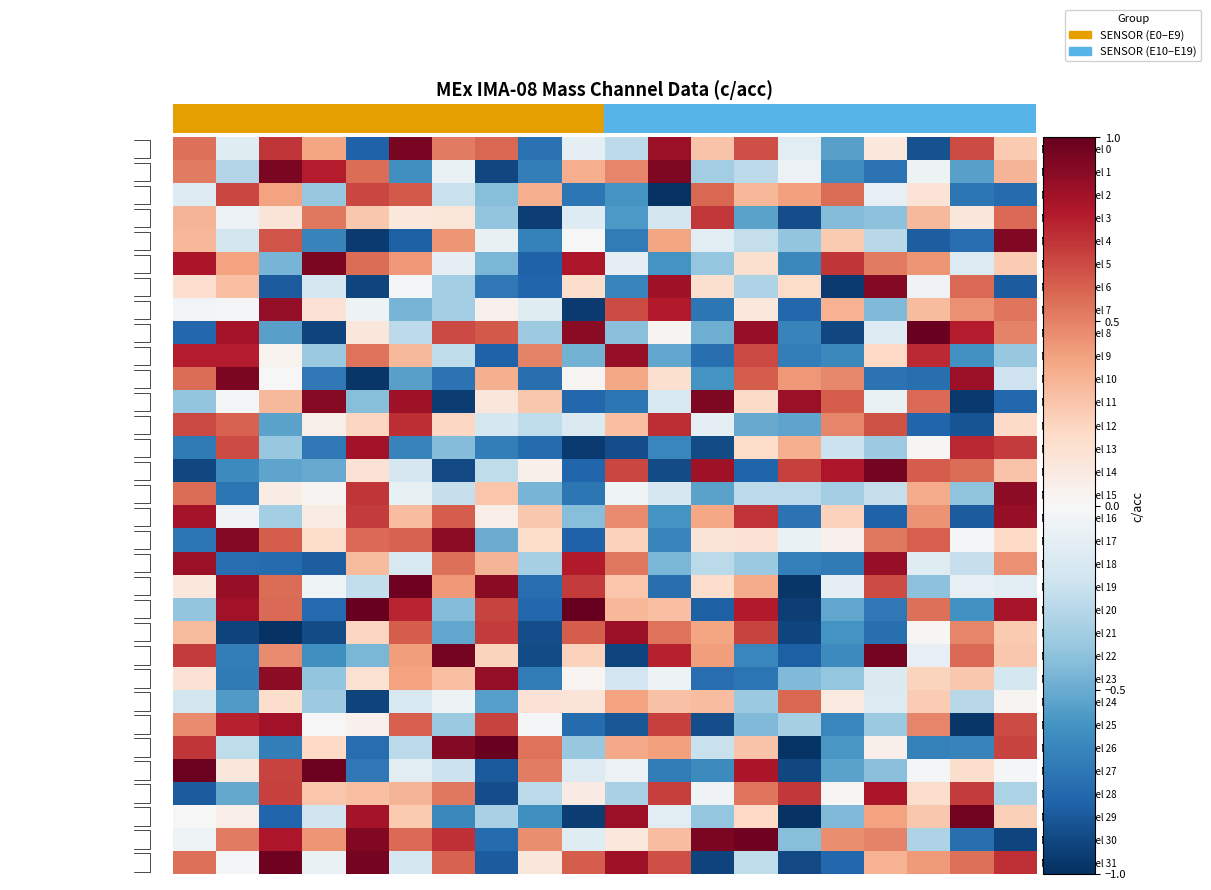

What is the difference between the second highest and second lowest values in the Mass Channel 4 series?

1.5